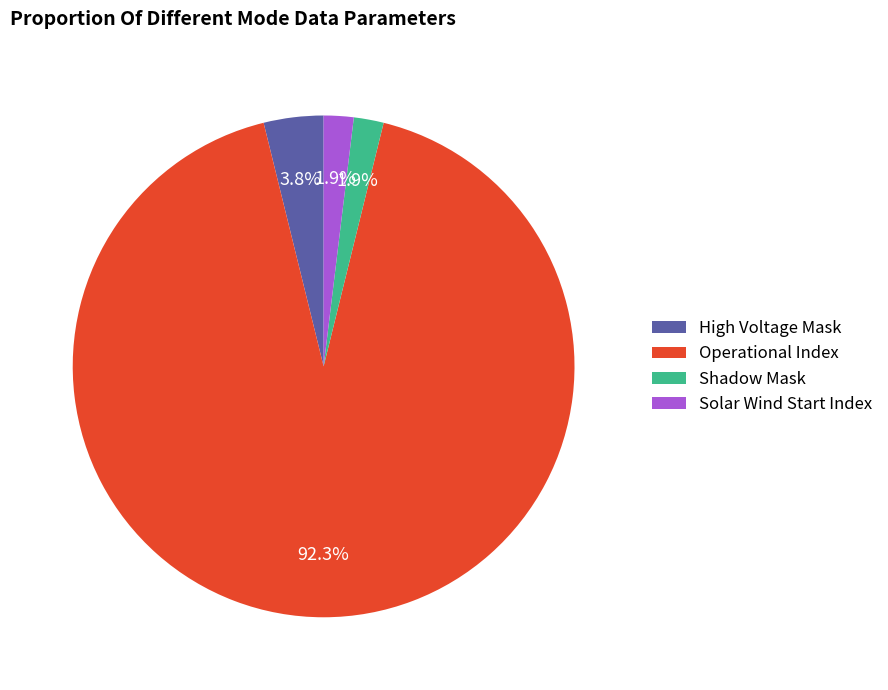

Combined, do Operational Index and High Voltage Mask account for over 50%?

Yes